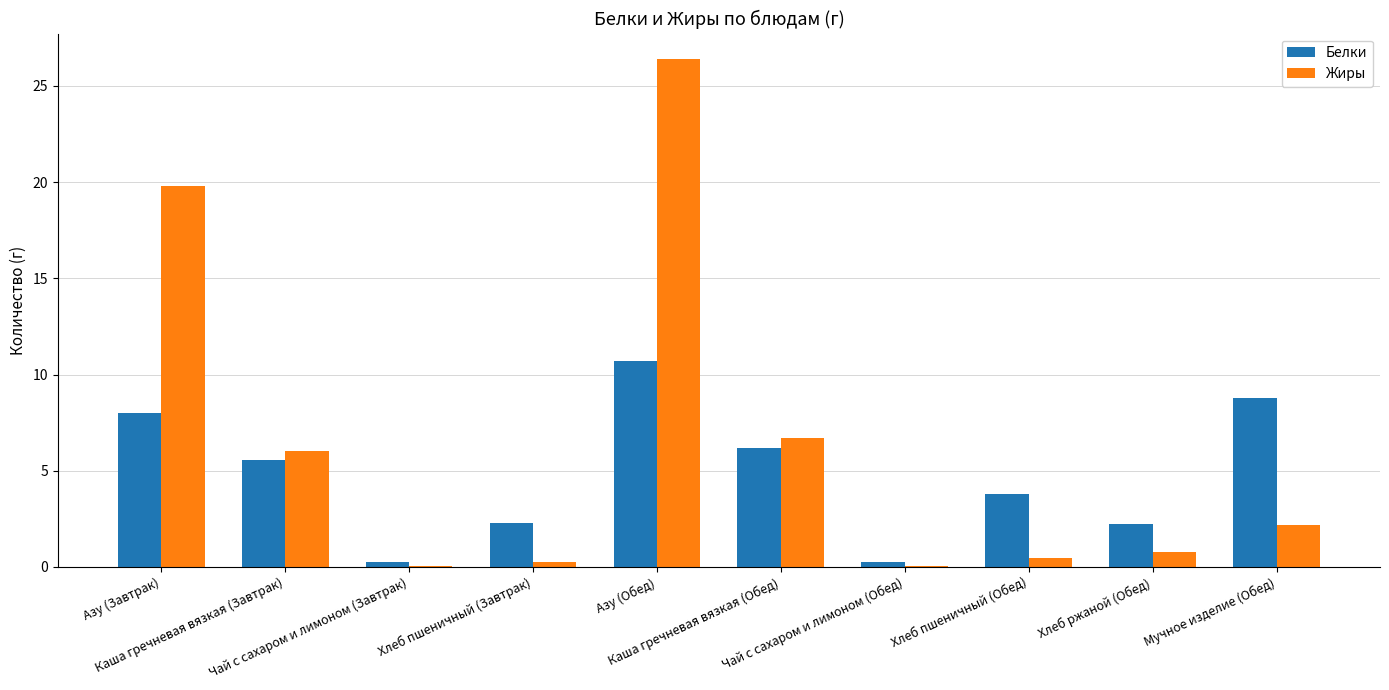

Where does the Белки series first go above 5?

Азу (Завтрак)